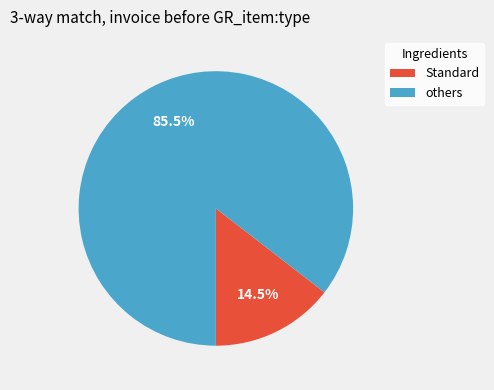

Does any single category account for the majority?

Yes